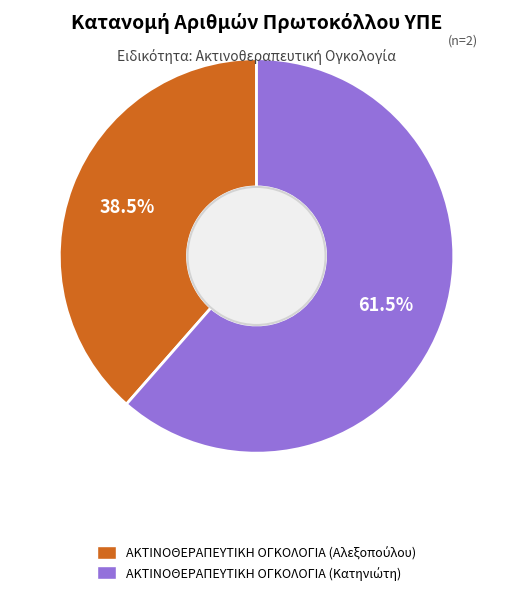

Is there any slice that represents more than half of the pie?

Yes